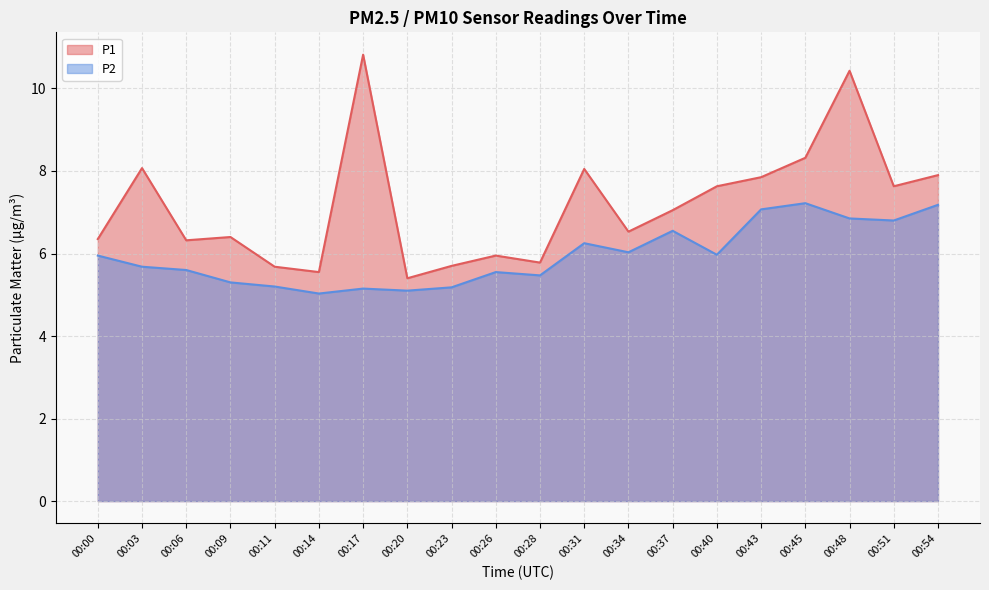

Which series changed the most between 00:37 and 00:40?

P1